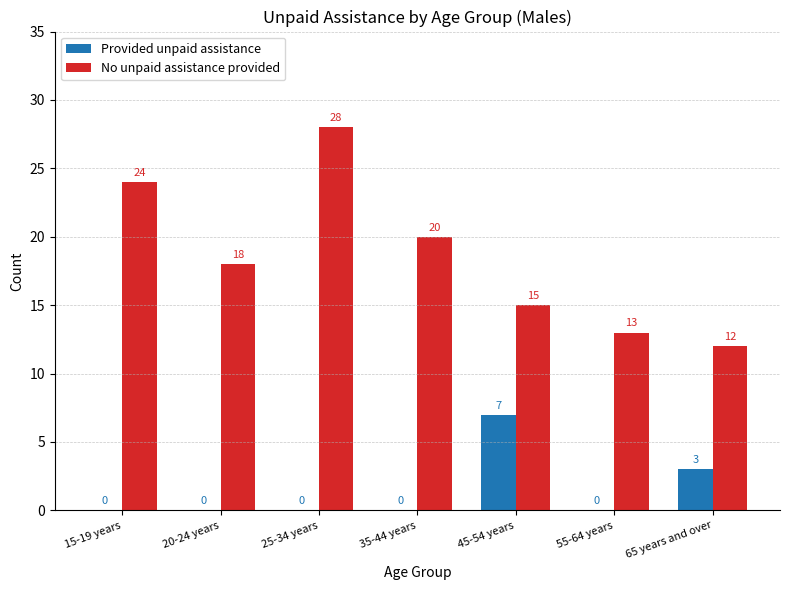

What is the sum of all No unpaid assistance provided values?

130